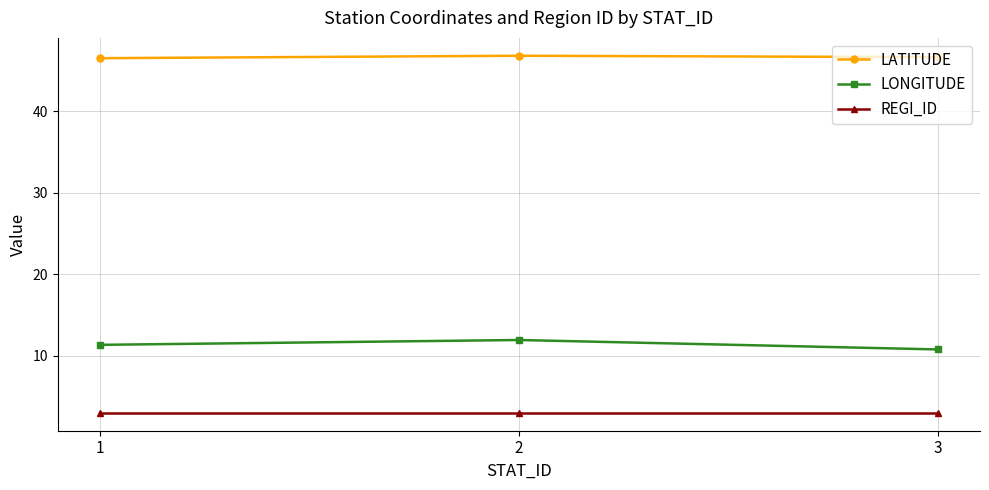

What is the difference between the highest and lowest values at 3?

43.6